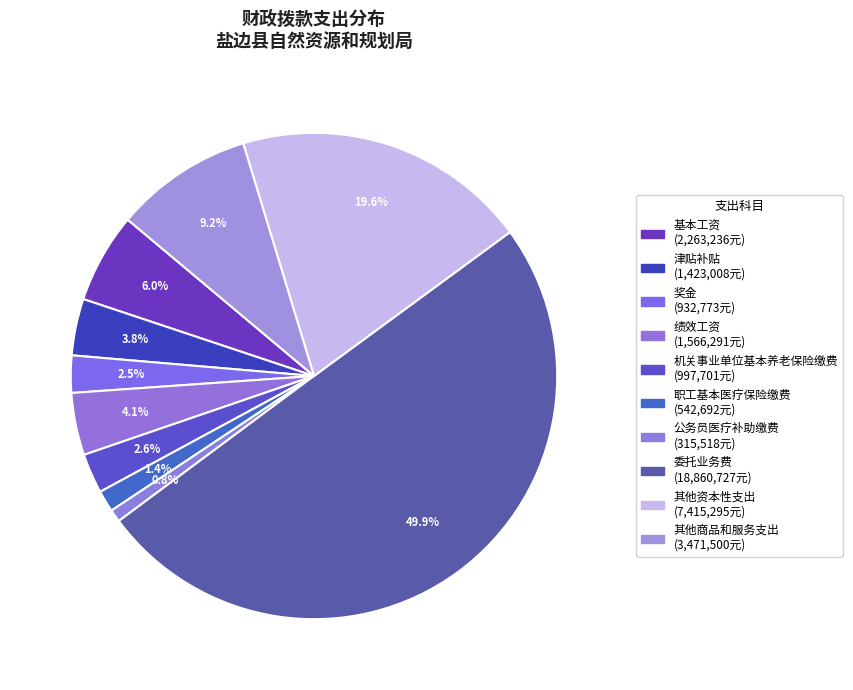

To the nearest percent, what portion does 机关事业单位基本养老保险缴费 represent?

3%